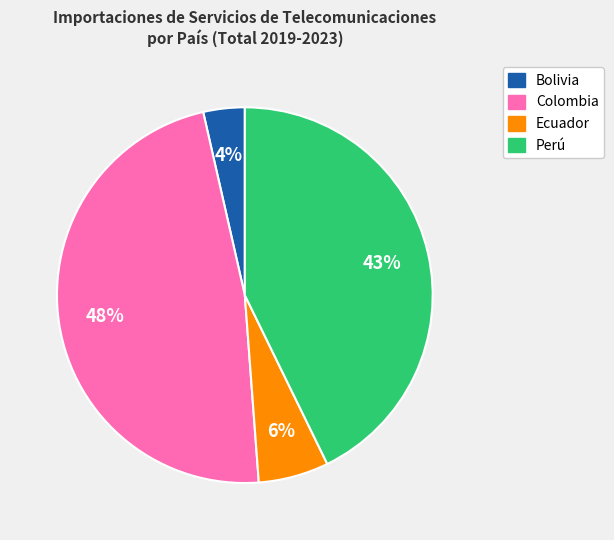

To the nearest percent, what is the difference between the largest and smallest slice percentages?

44%